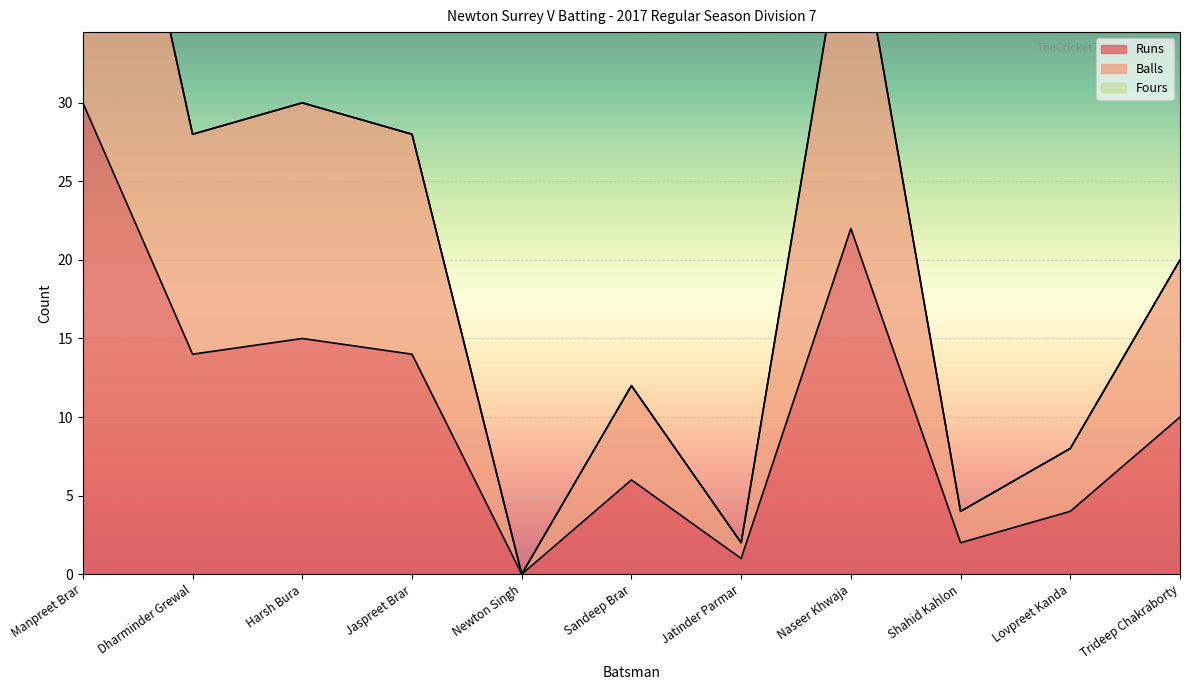

At how many categories does at least one series exceed 23?

5